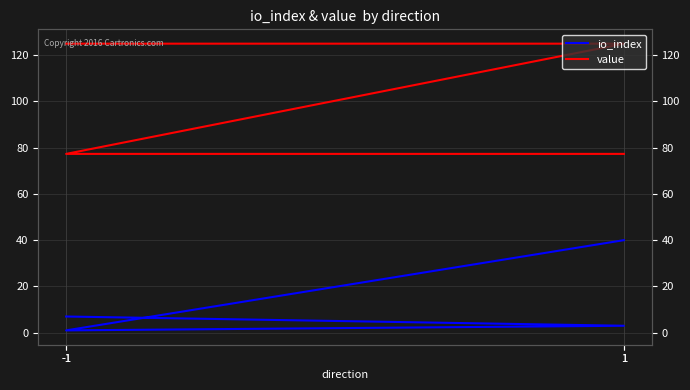

Where is io_index nearest to the value 20?

-1